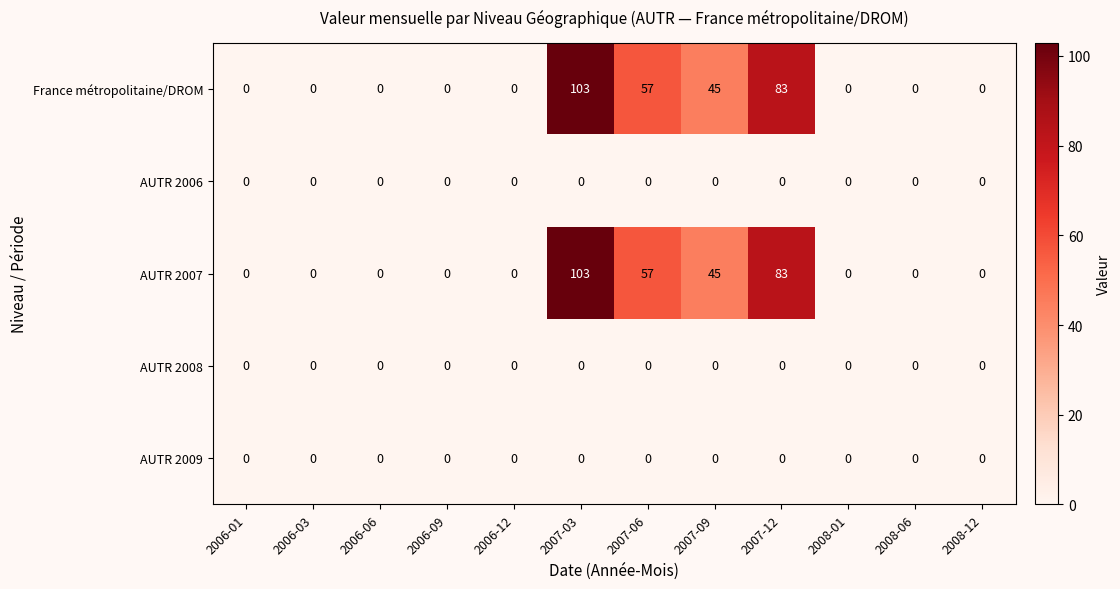

True or false: France métropolitaine/DROM has a value of 83 at 2007-12.

True